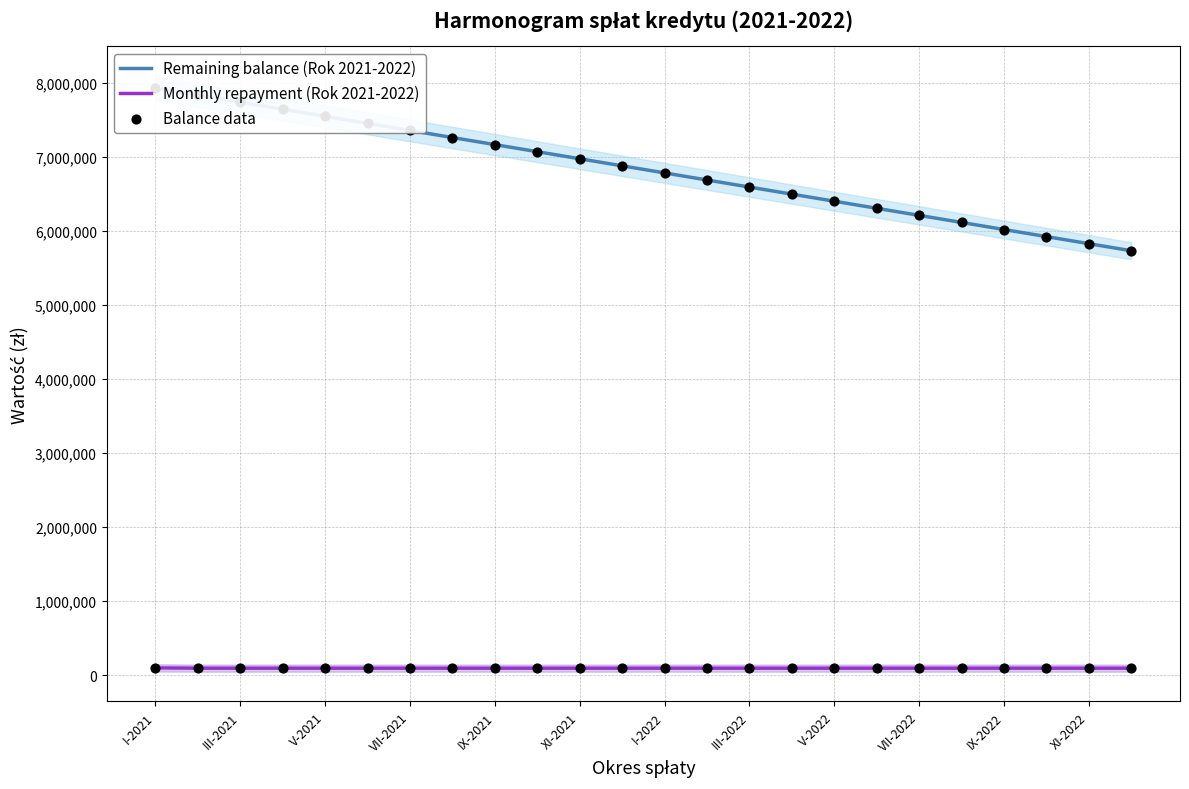

At how many categories does at least one series exceed 4390596?

24